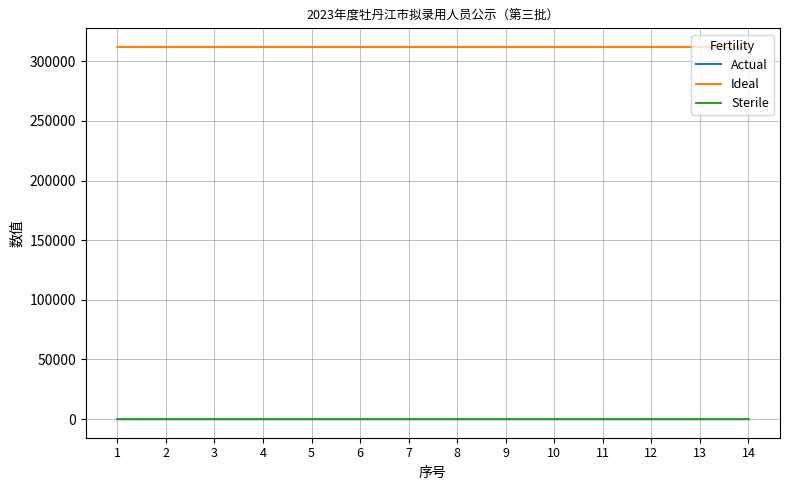

True or false: Ideal and Sterile cross at least once.

False